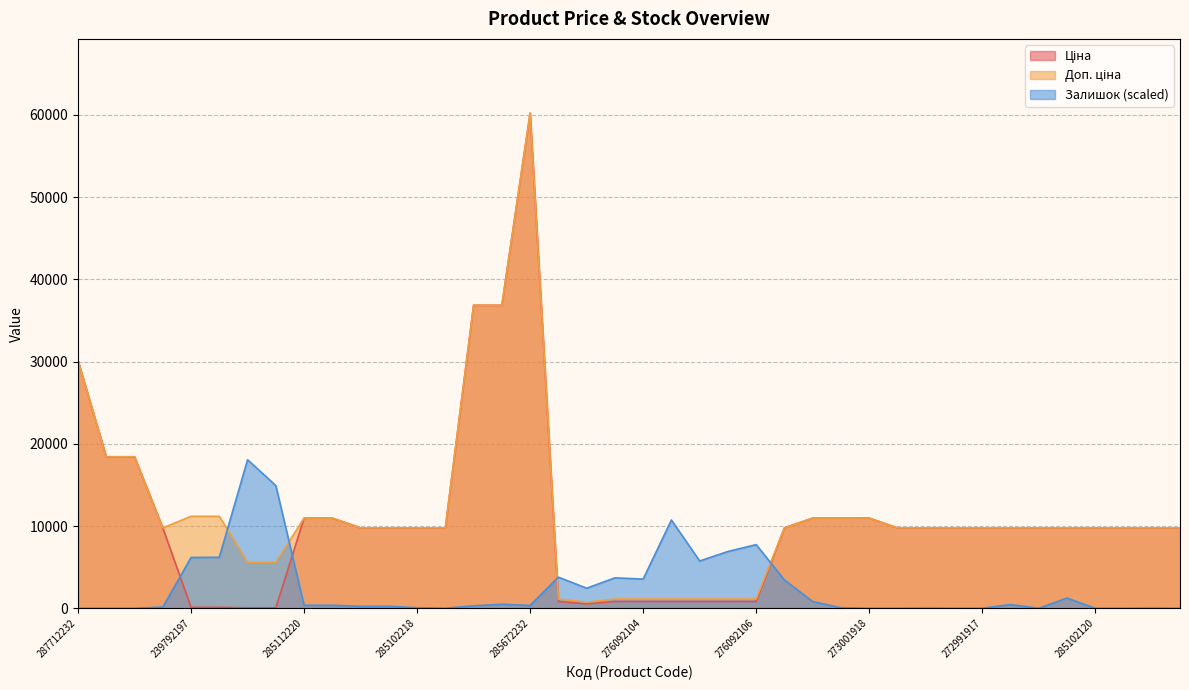

How many lines are shown in the chart?

3